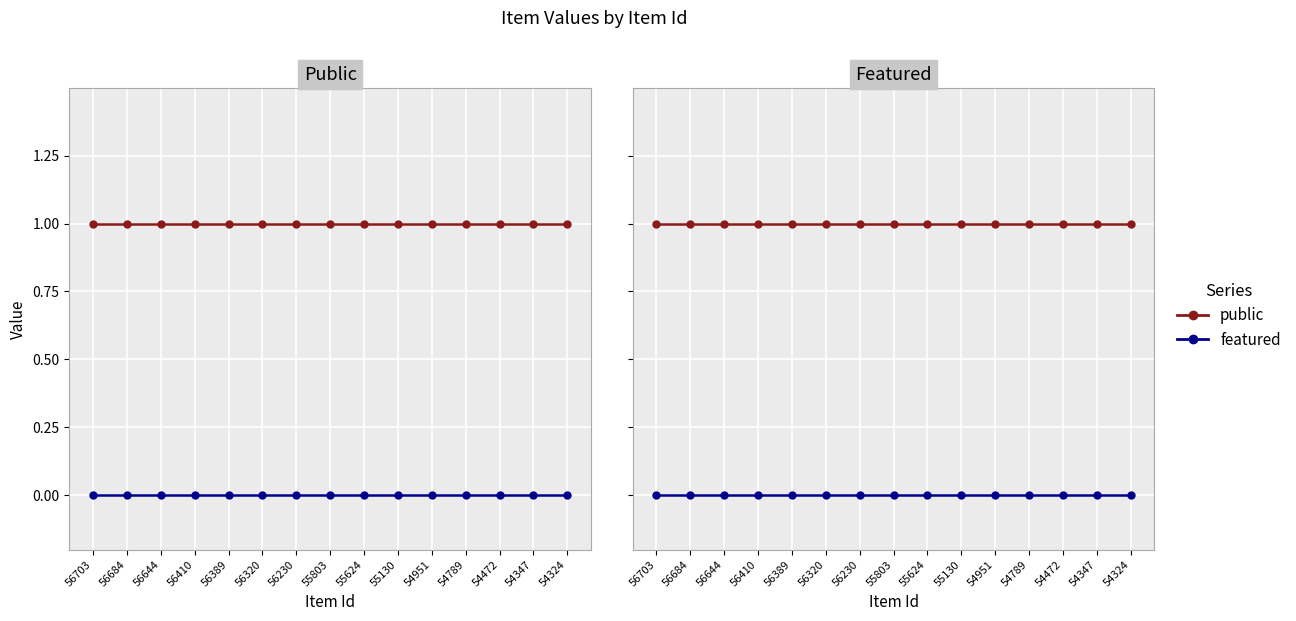

What is the difference between the highest and lowest values at 54951?

1